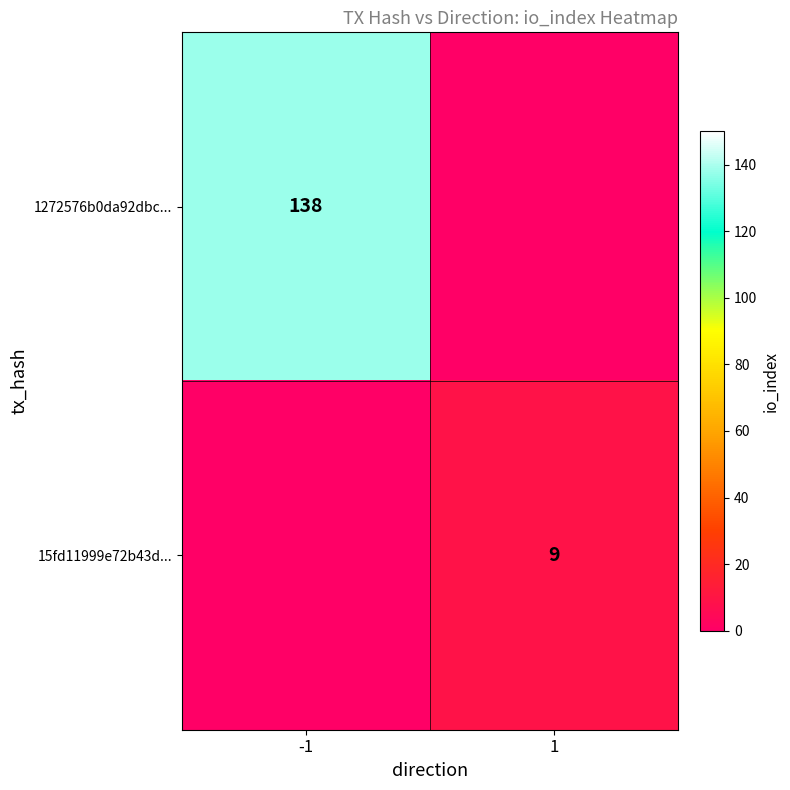

Is it true that 15fd11999e72b43d... equals 9 at 1?

True